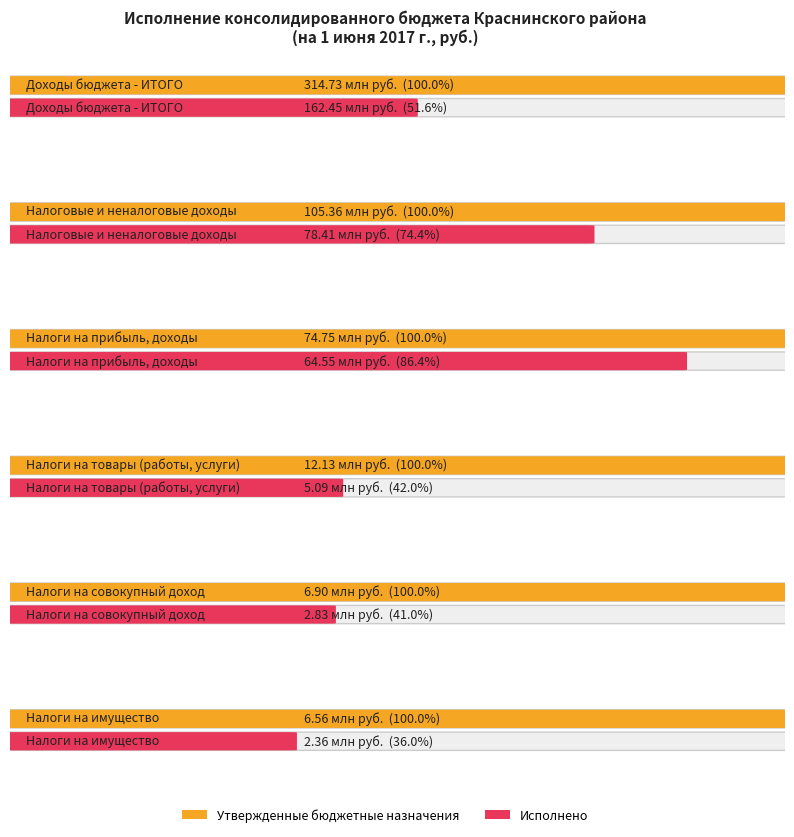

What is the difference between the Исполнено values at НАЛОГИ НА СОВОКУПНЫЙ ДОХОД and НАЛОГИ НА ТОВАРЫ (РАБОТЫ, УСЛУГИ)?

2262637.2